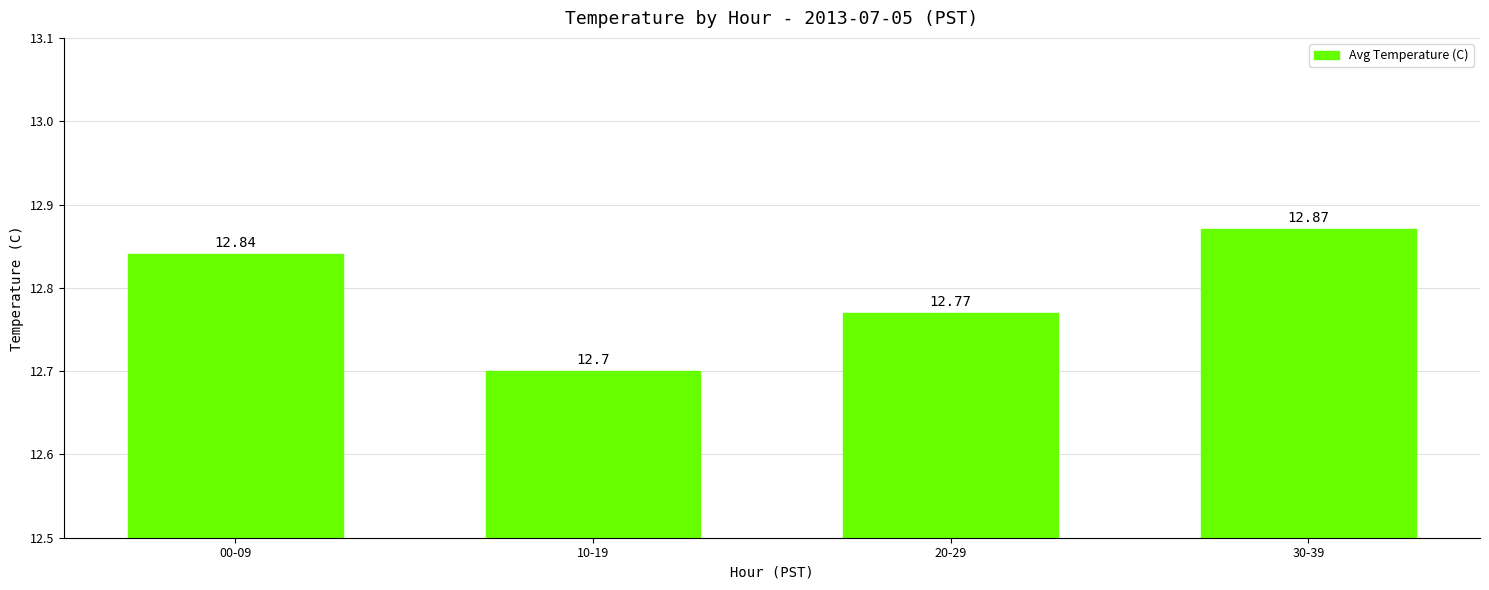

What position from the left is 10-19?

2